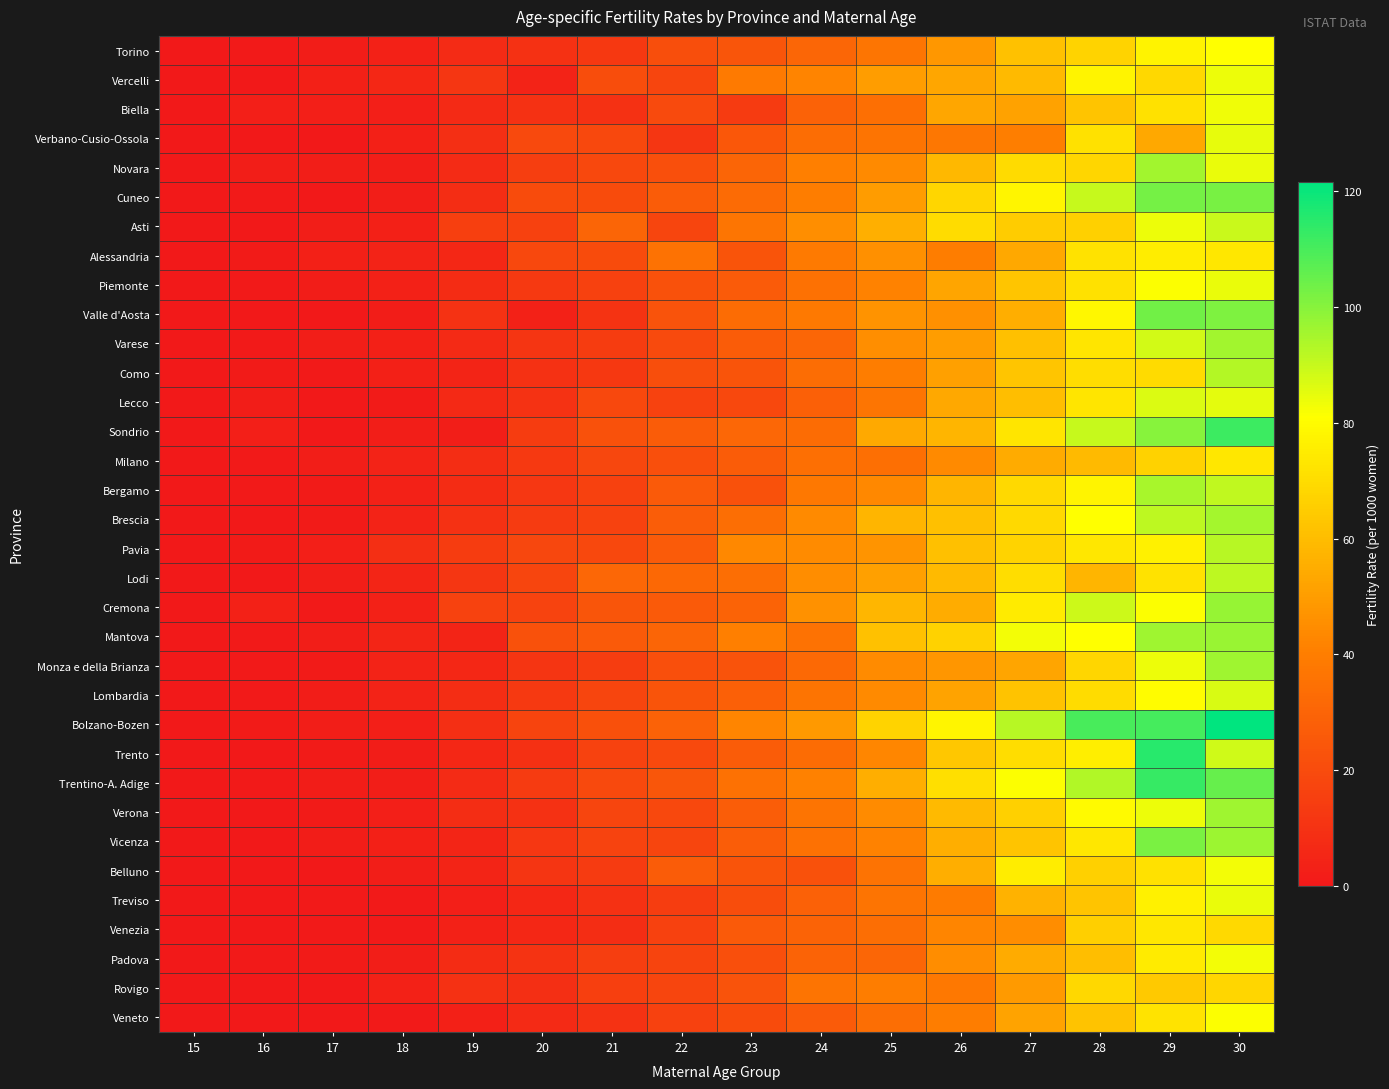

Which has a higher value, 15 or 29?

29